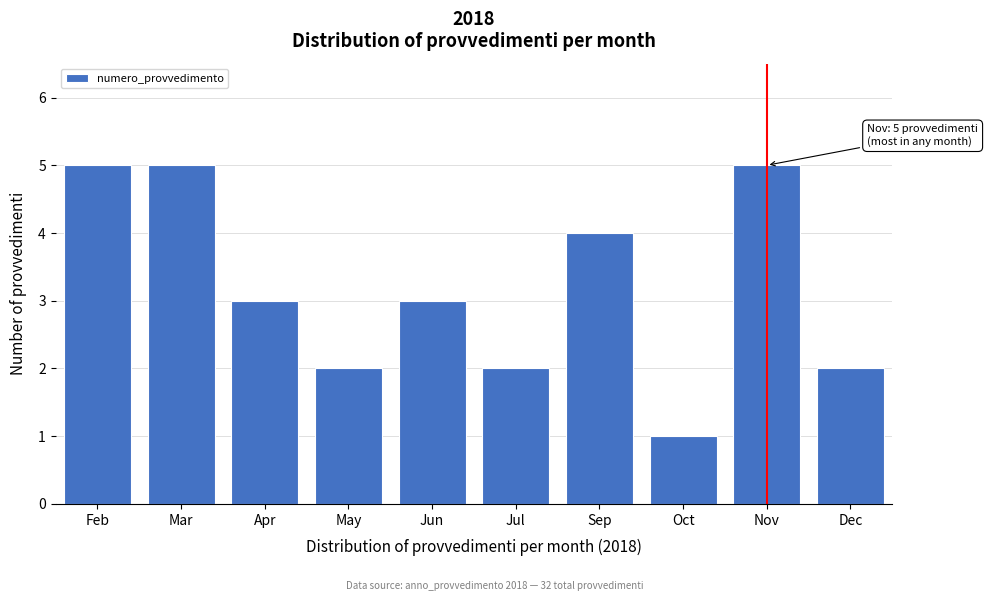

Reading left to right, extract all data points from this chart.

Feb=5	Mar=5	Apr=3	May=2	Jun=3	Jul=2	Sep=4	Oct=1	Nov=5	Dec=2